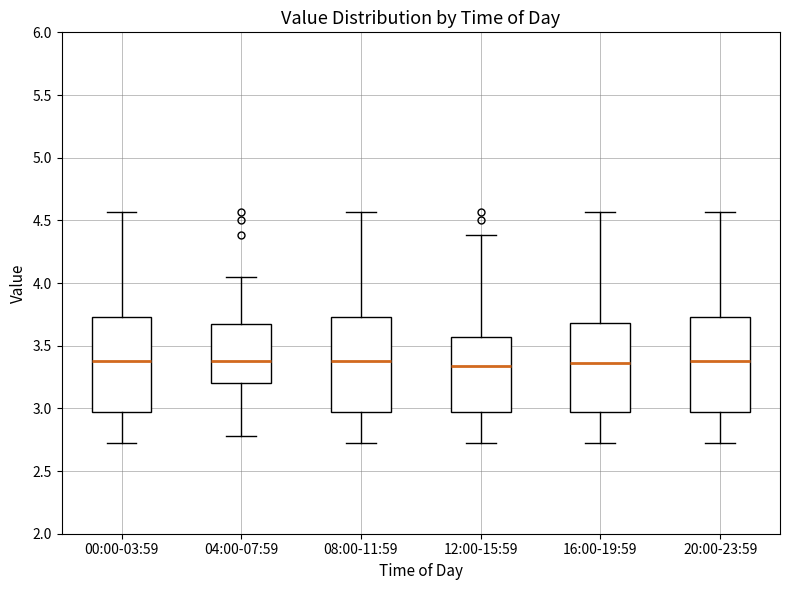

Where does the median line of the box for 12:00-15:59 sit on the y-axis? The values are not printed on the chart, so give them approximately, as read against the axis.

3.35